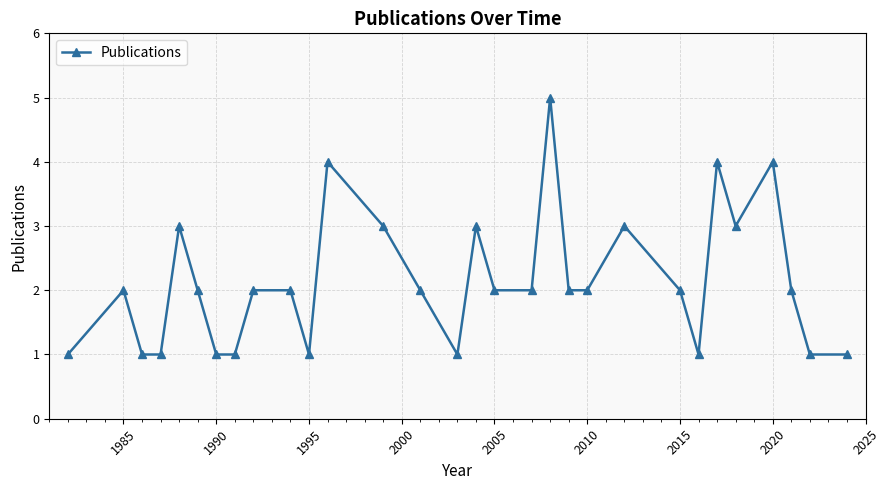

What is the smallest value displayed?

1